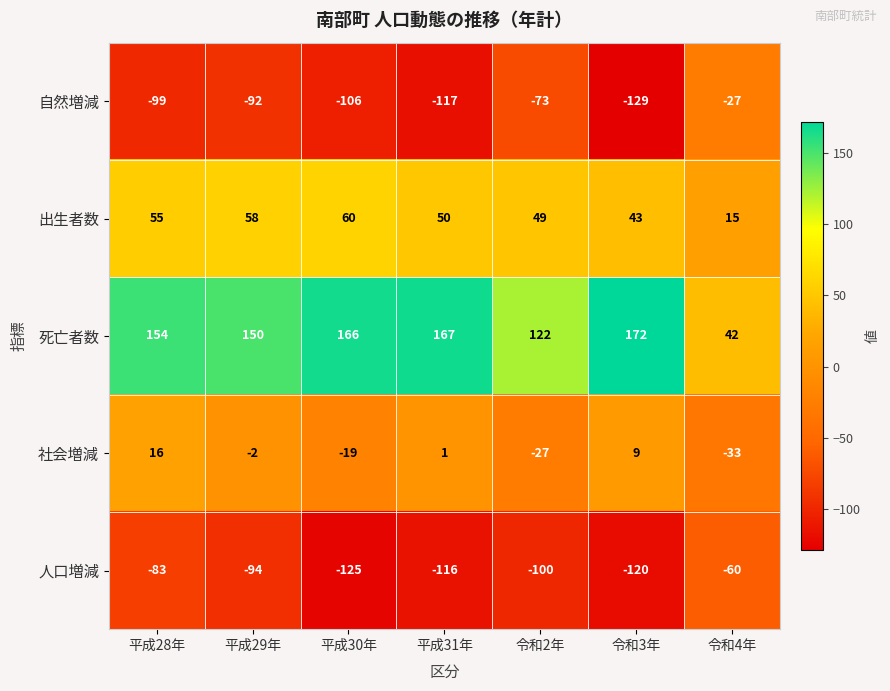

True or false: 出生者数 has a value of 15 at 令和4年.

True